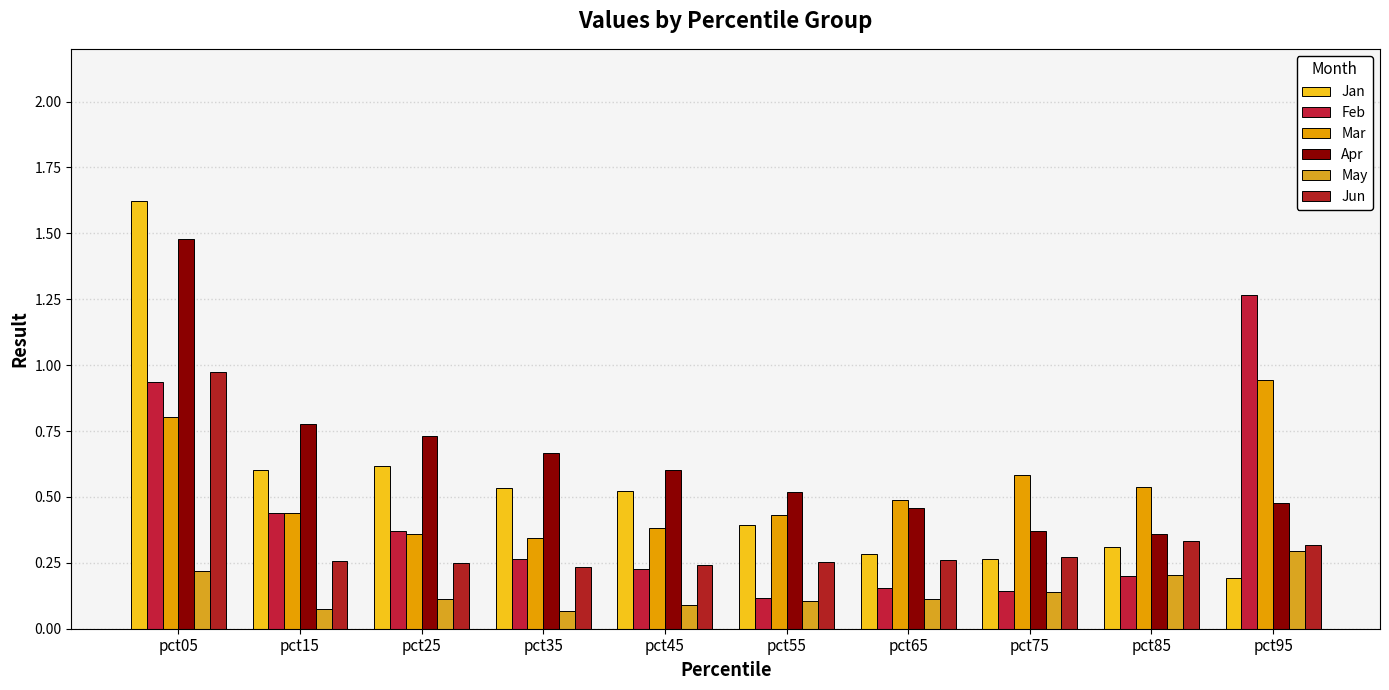

Reading right to left, what are all the values shown in this chart?

Jan: pct95=0.2	pct85=0.3	pct75=0.3	pct65=0.3	pct55=0.4	pct45=0.5	pct35=0.5	pct25=0.6	pct15=0.6	pct05=1.6
Feb: pct95=1.3	pct85=0.2	pct75=0.1	pct65=0.2	pct55=0.1	pct45=0.2	pct35=0.3	pct25=0.4	pct15=0.4	pct05=0.9
Mar: pct95=0.9	pct85=0.5	pct75=0.6	pct65=0.5	pct55=0.4	pct45=0.4	pct35=0.3	pct25=0.4	pct15=0.4	pct05=0.8
Apr: pct95=0.5	pct85=0.4	pct75=0.4	pct65=0.5	pct55=0.5	pct45=0.6	pct35=0.7	pct25=0.7	pct15=0.8	pct05=1.5
May: pct95=0.3	pct85=0.2	pct75=0.1	pct65=0.1	pct55=0.1	pct45=0.1	pct35=0.1	pct25=0.1	pct15=0.1	pct05=0.2
Jun: pct95=0.3	pct85=0.3	pct75=0.3	pct65=0.3	pct55=0.3	pct45=0.2	pct35=0.2	pct25=0.3	pct15=0.3	pct05=1.0